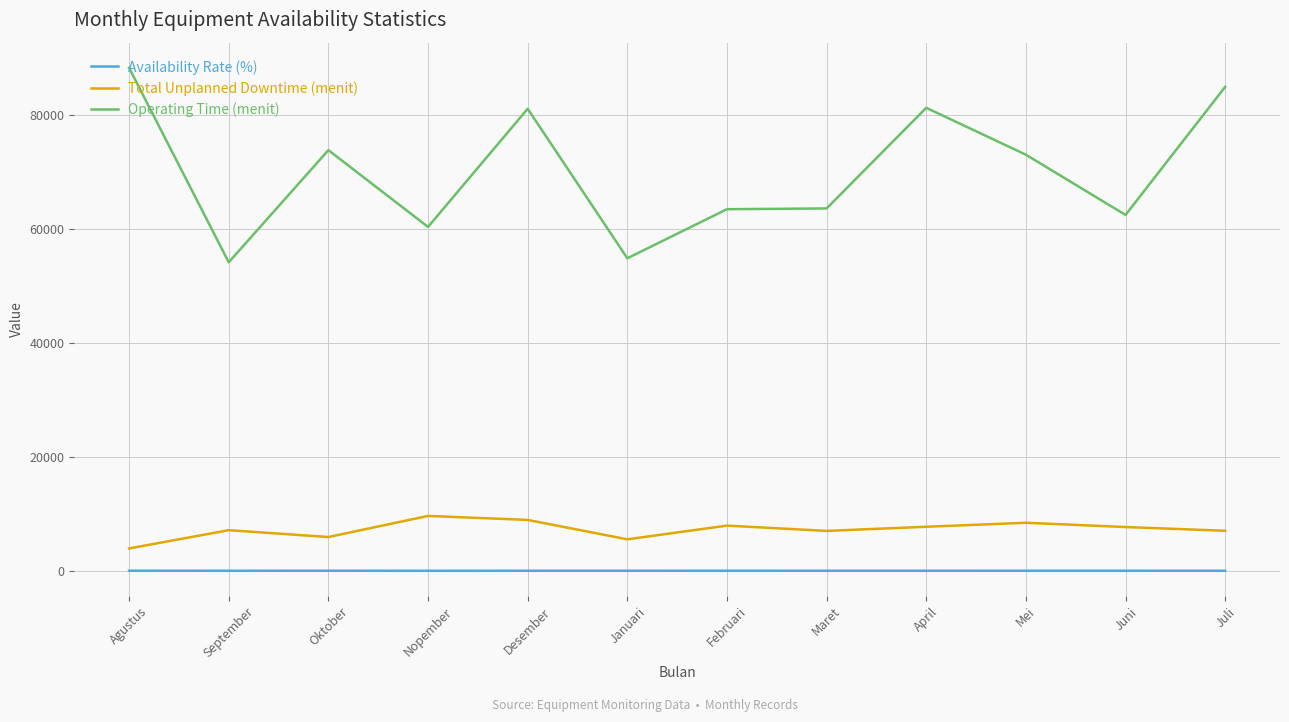

At Februari, list the series in order from smallest to largest.

Availability Rate (%), Total Unplanned Downtime (menit), Operating Time (menit)